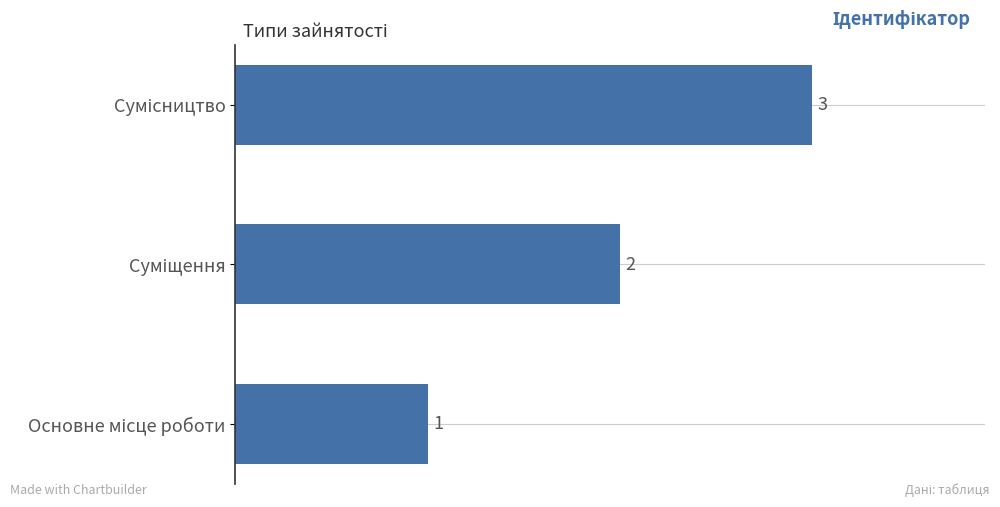

What is the greatest value displayed?

3